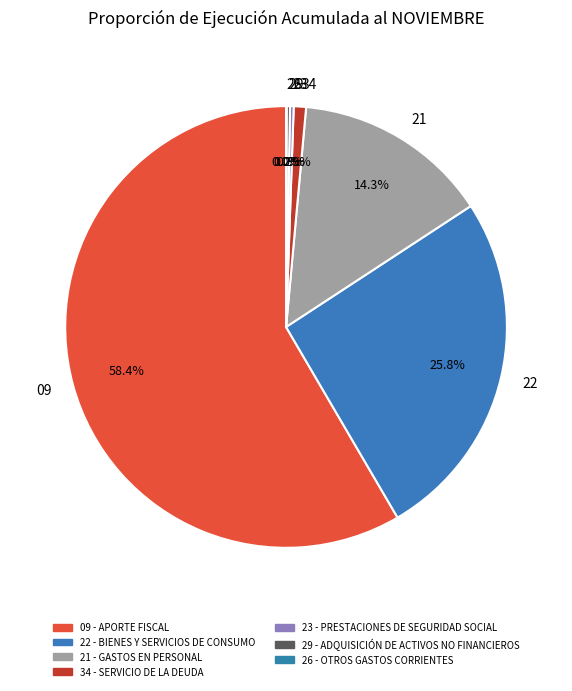

Which slice represents more than half of the pie?

09